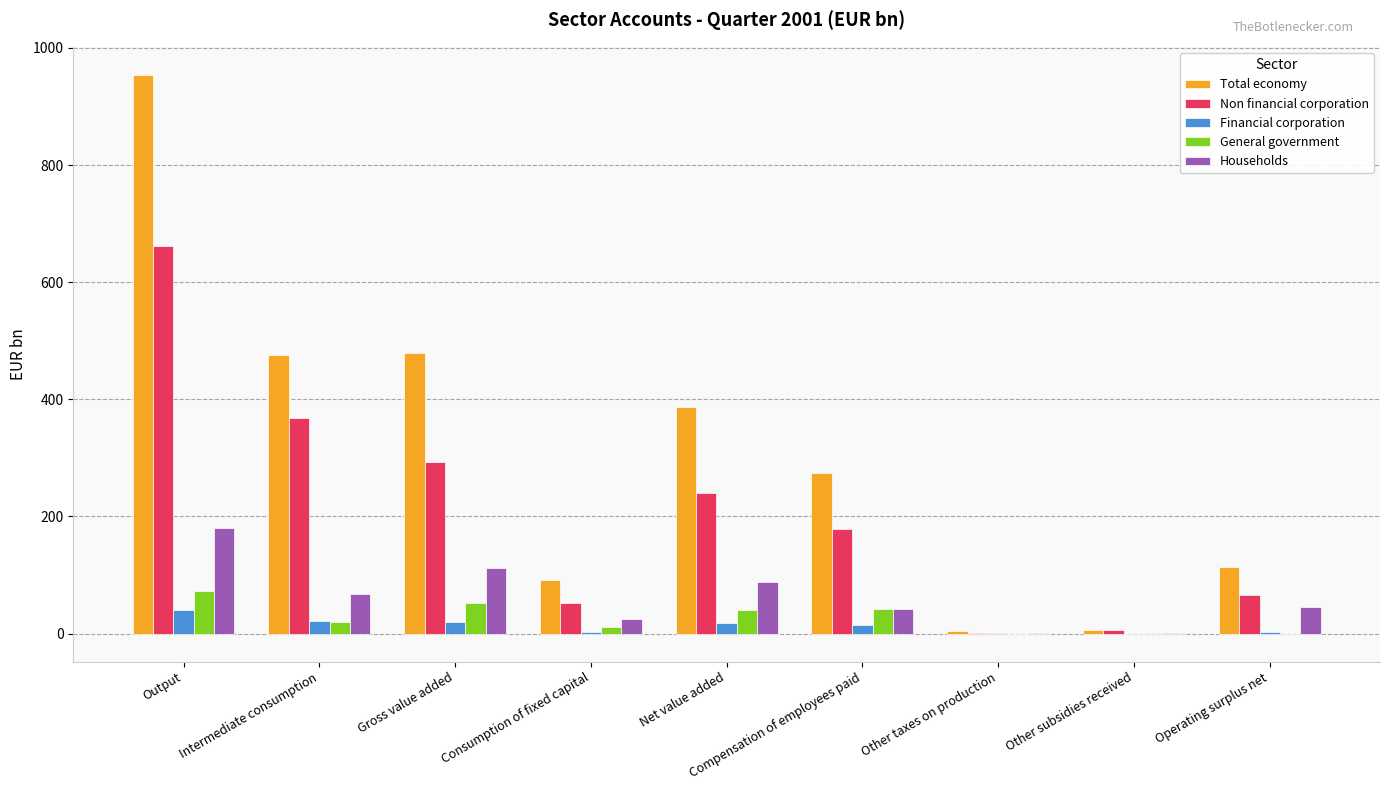

True or false: Non financial corporation has a value of 240.6 at Net value added.

True